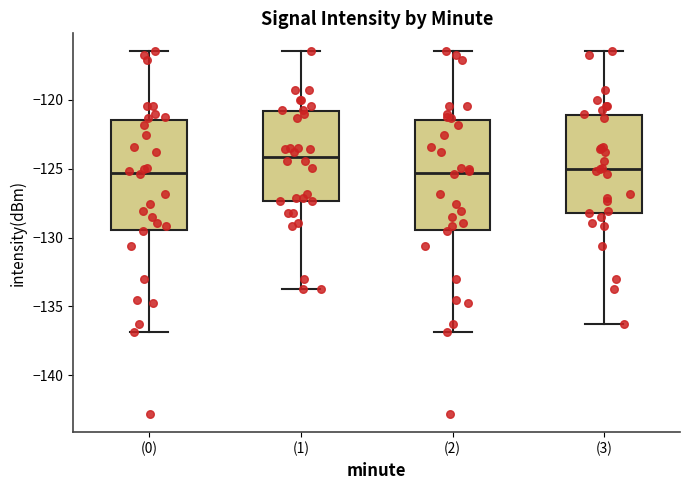

Where does the median line of the box for (1) sit on the y-axis? The values are not printed on the chart, so give them approximately, as read against the axis.

-124.0